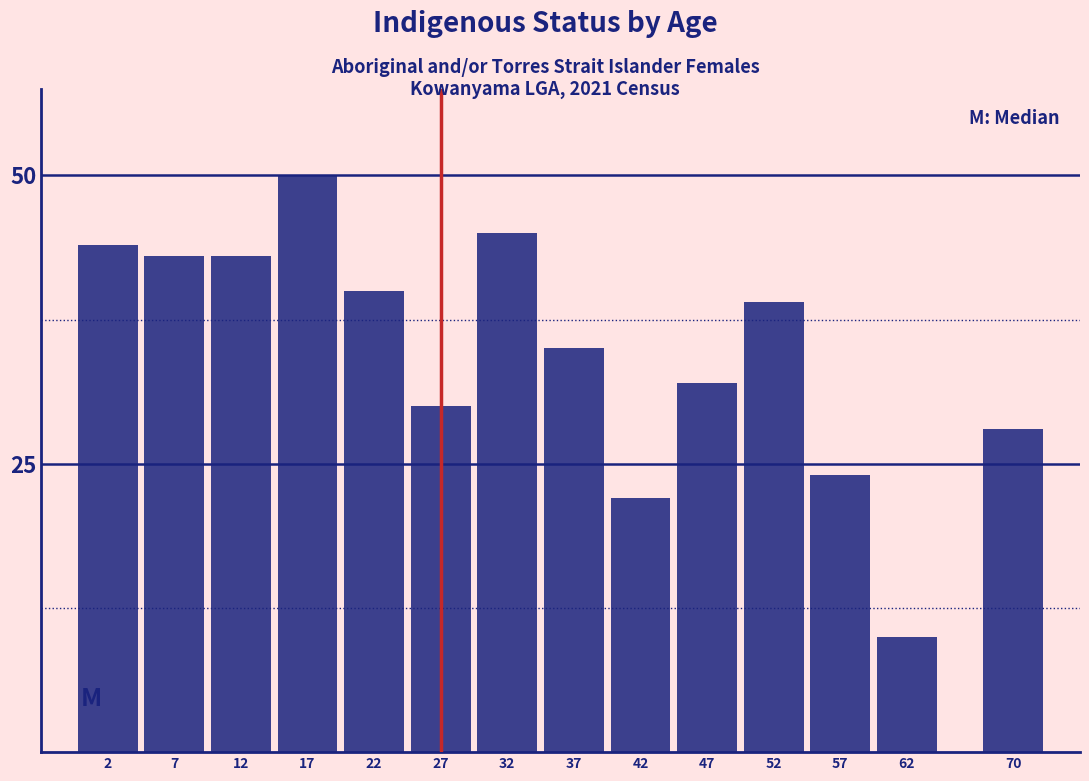

Reading left to right, transcribe all the data shown in this chart.

44	43	43	50	40	30	45	35	22	32	39	24	10	28